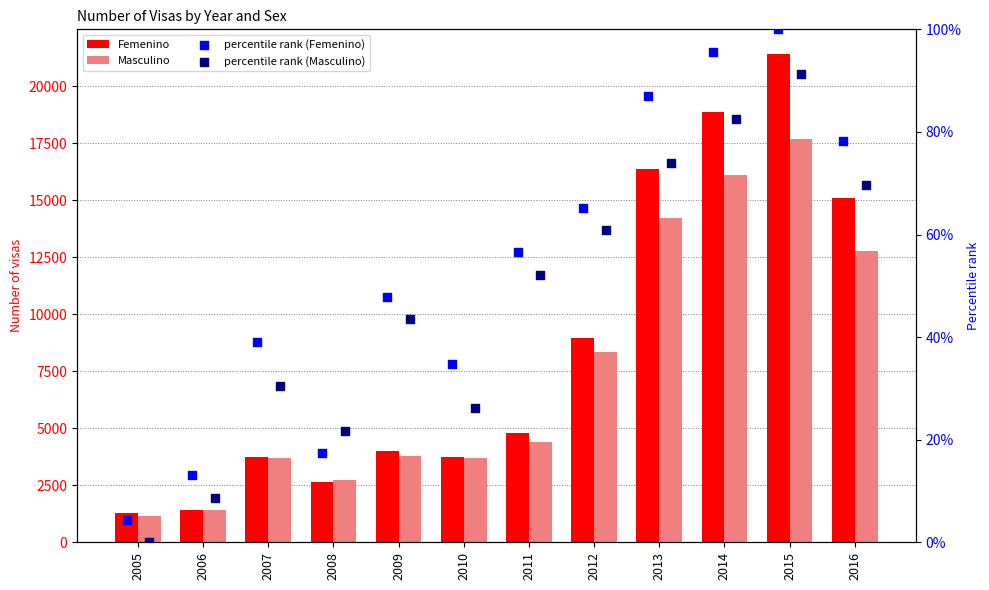

What are all the series names shown in the legend?

Femenino, Masculino, percentile rank (Femenino), percentile rank (Masculino)